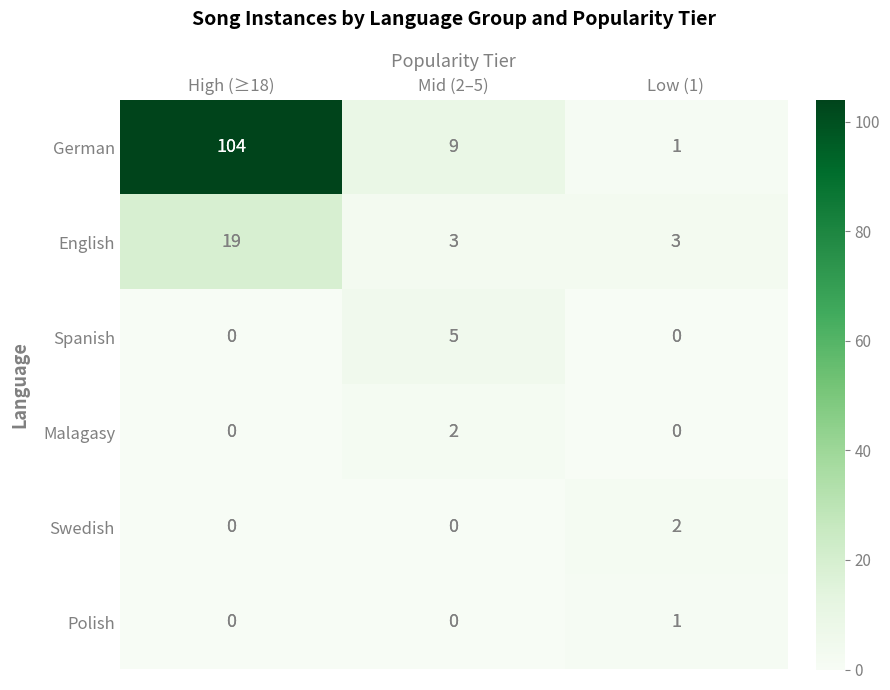

Which series has the largest total across all categories?

German